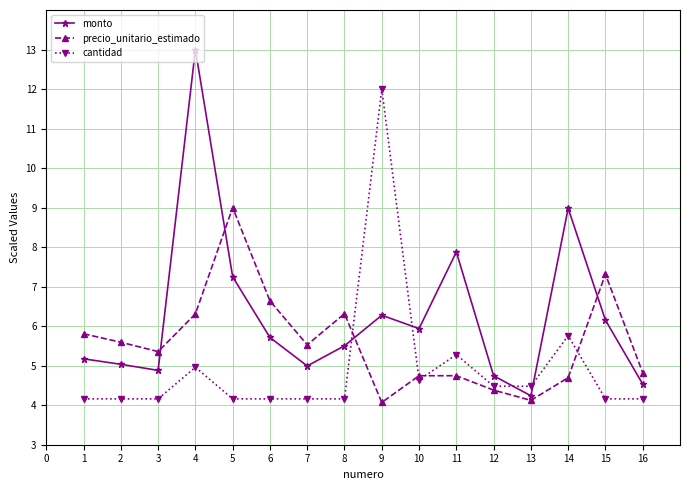

Where is the first local minimum for precio_unitario_estimado?

3